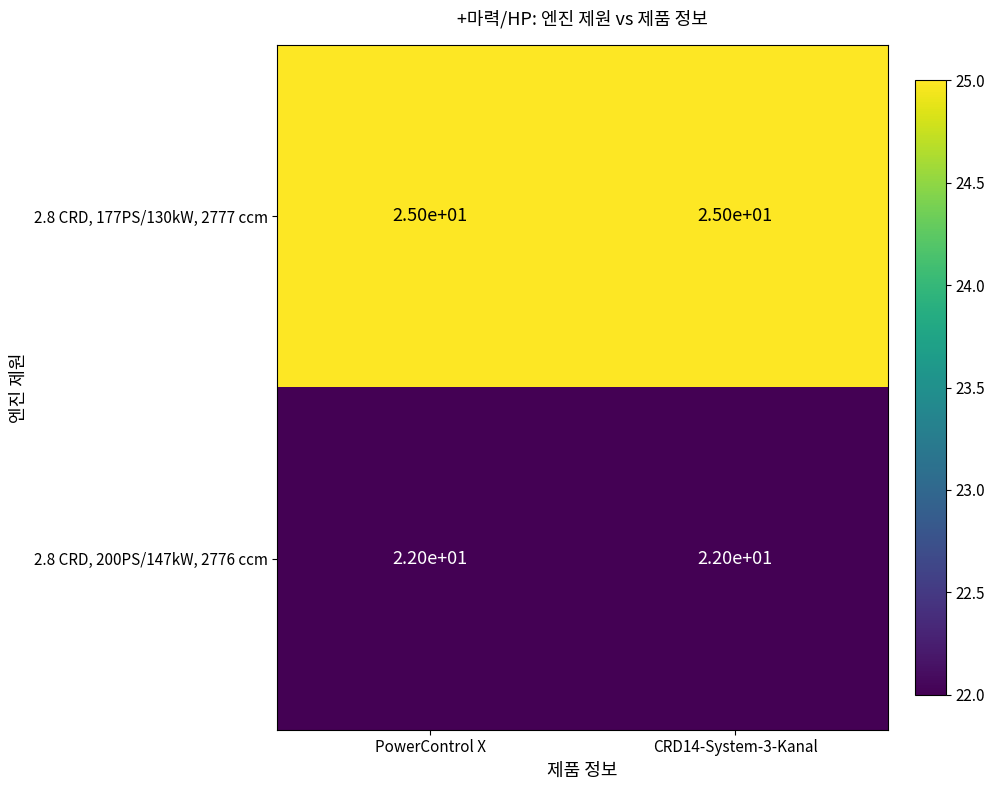

What is the highest value of the 2.8 CRD, 177PS/130kW, 2777 ccm series?

25